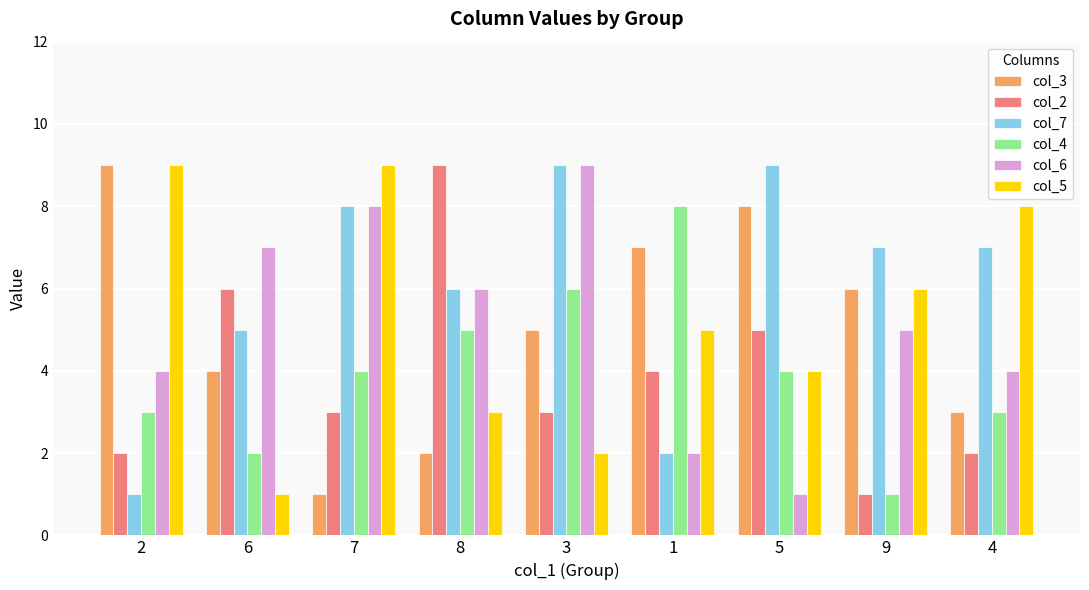

Where is col_3 nearest to the value 5?

3